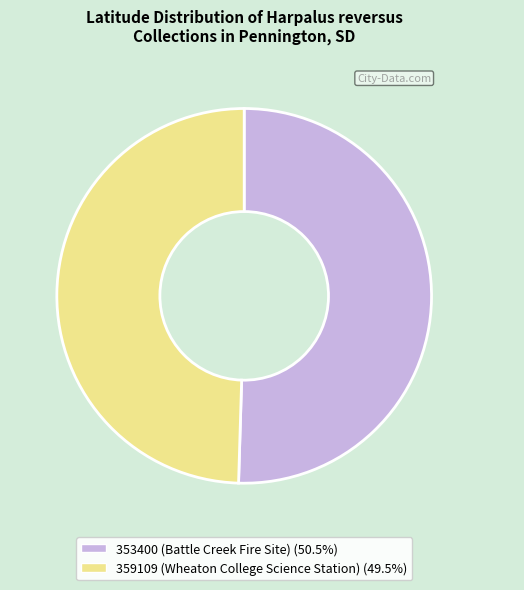

Do 359109 (Wheaton College Science Station) and 353400 (Battle Creek Fire Site) together represent more than half of the pie?

Yes